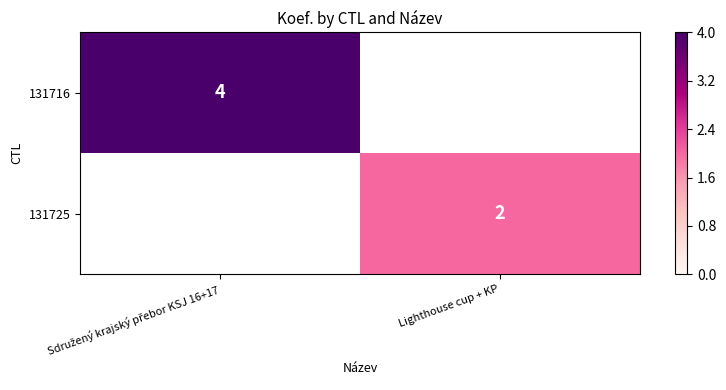

The value of 131725 at Lighthouse cup + KP is 3. True or false?

False